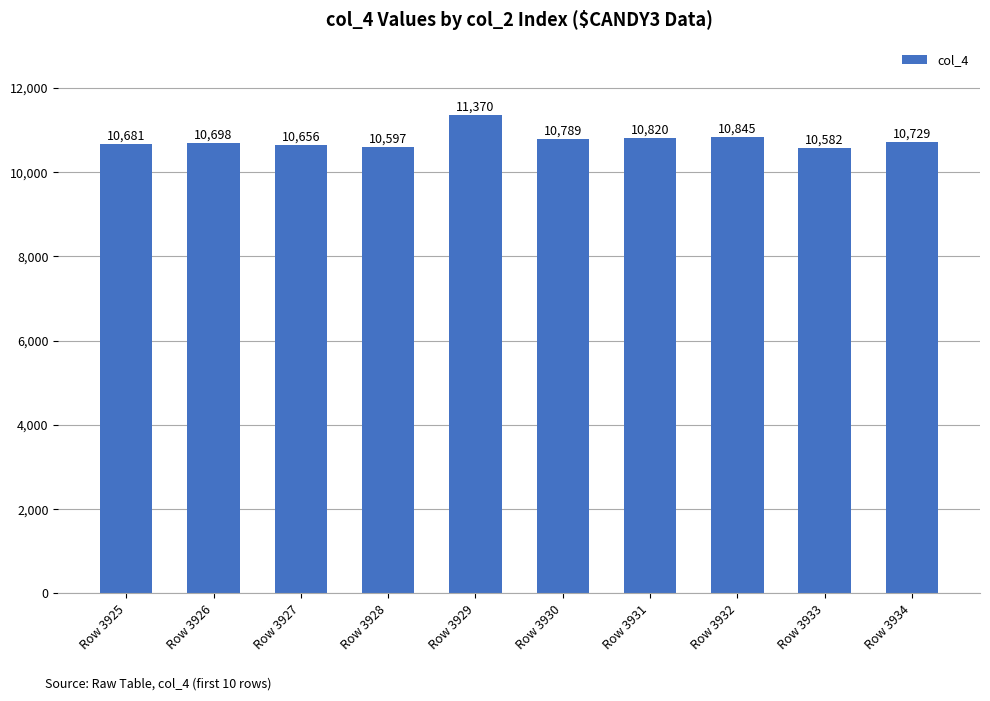

The chart shows a value of 5608 at Row 3929. True or false?

False